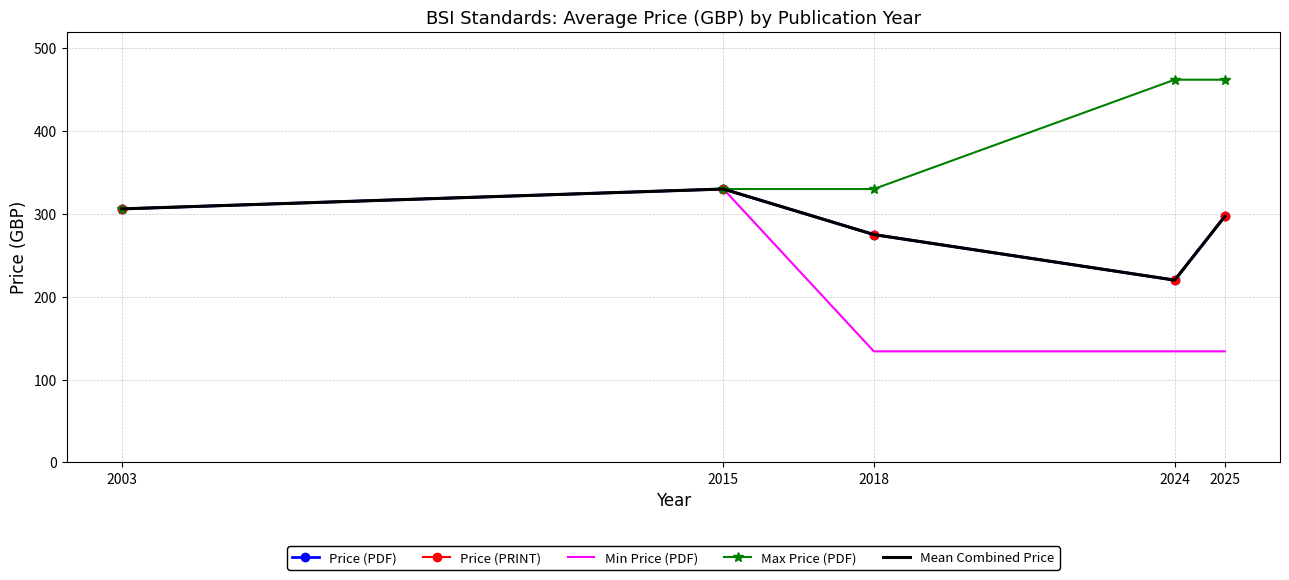

Which has a higher value, 2018 or 2025?

2025